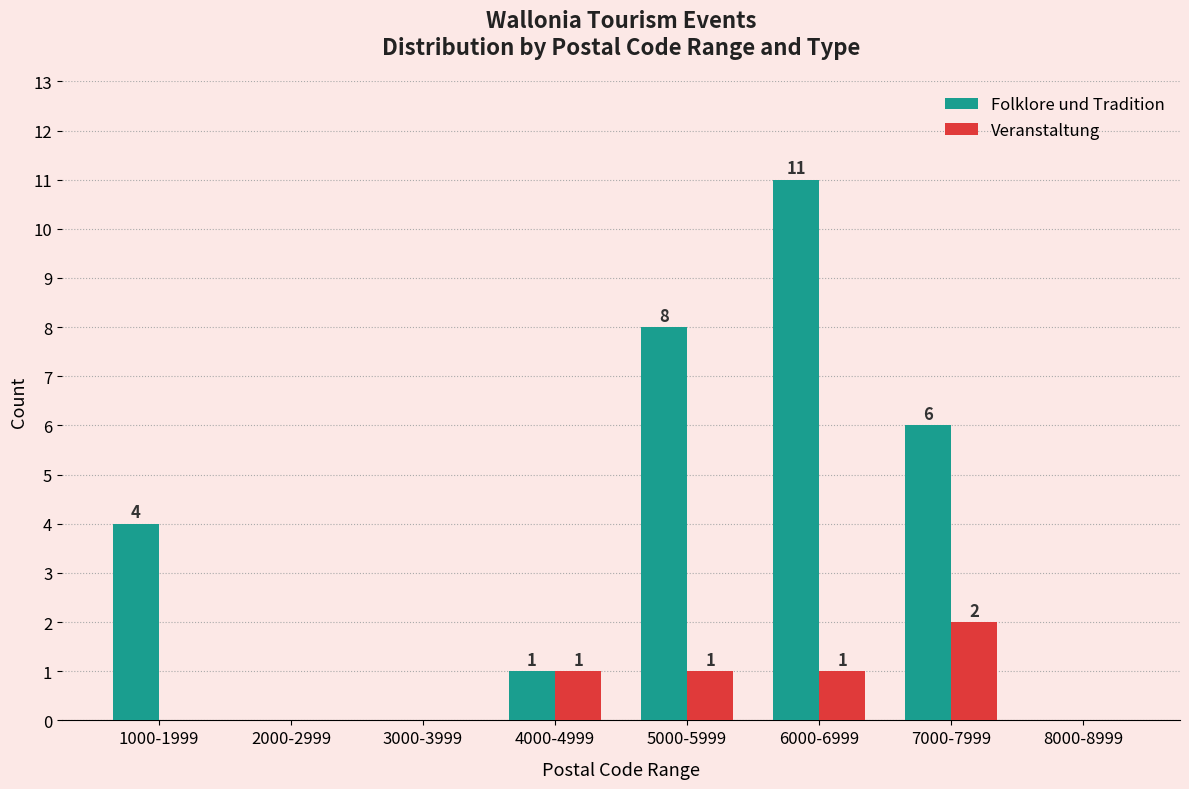

What is the highest value of the Folklore und Tradition series?

11